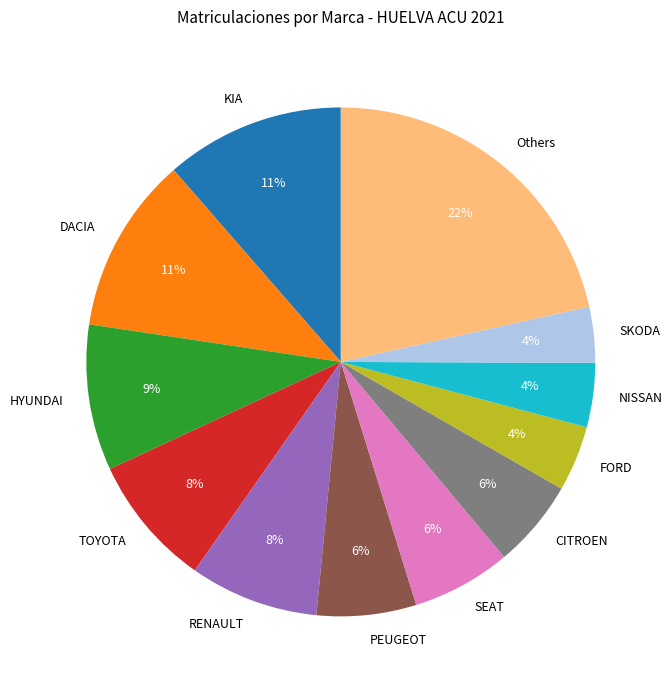

Is there any slice that represents more than half of the pie?

No